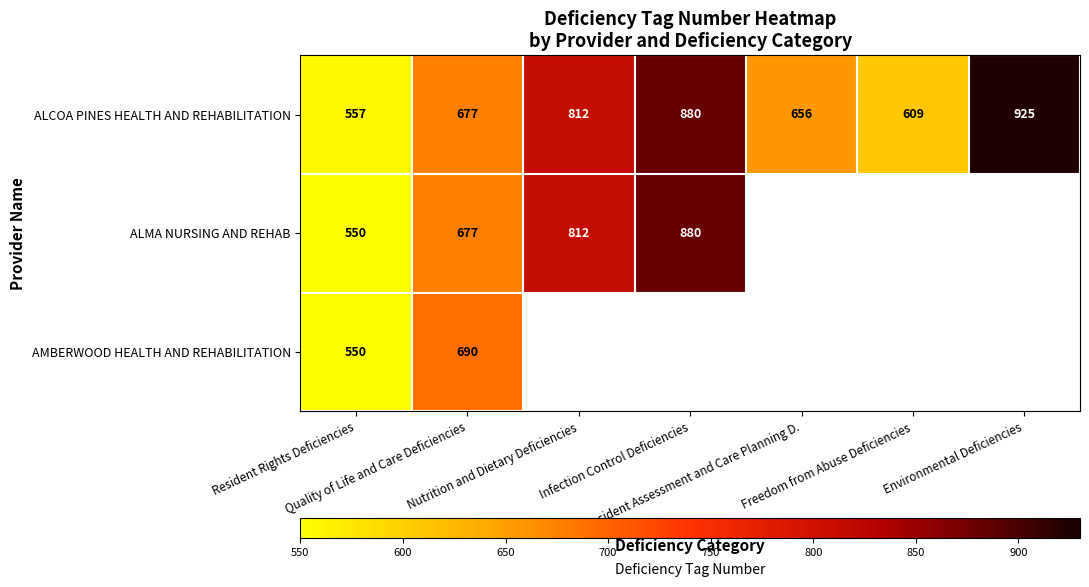

What is the maximum value for ALCOA PINES HEALTH AND REHABILITATION?

925